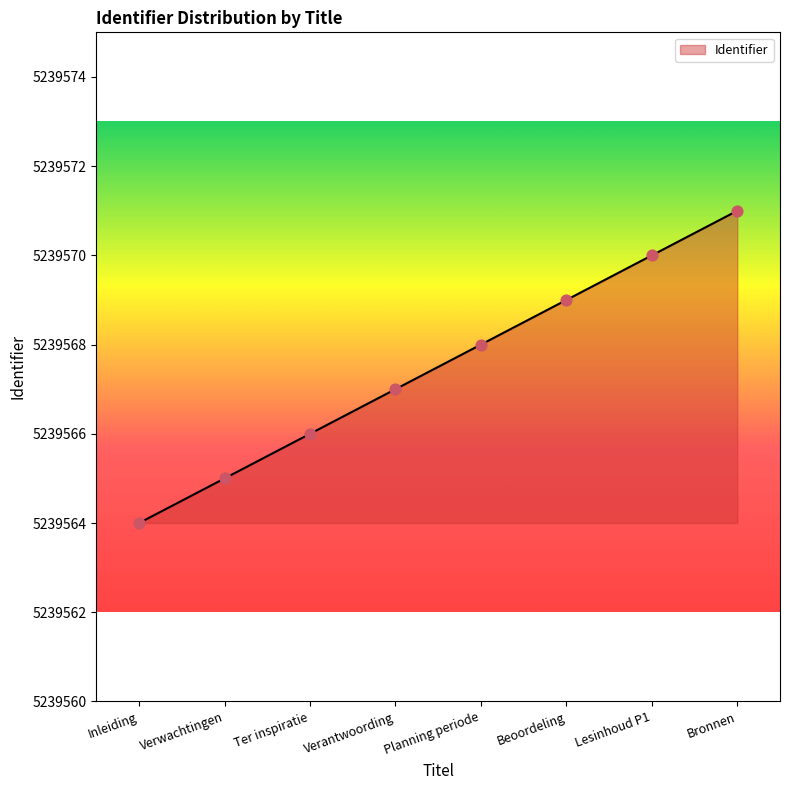

What is the change in value from Inleiding to Beoordeling?

+5